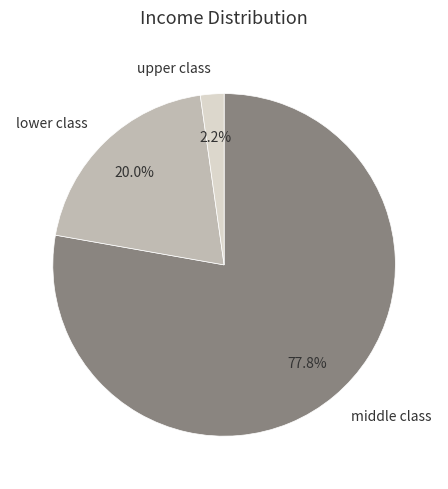

Which slice represents more than half of the pie?

middle class